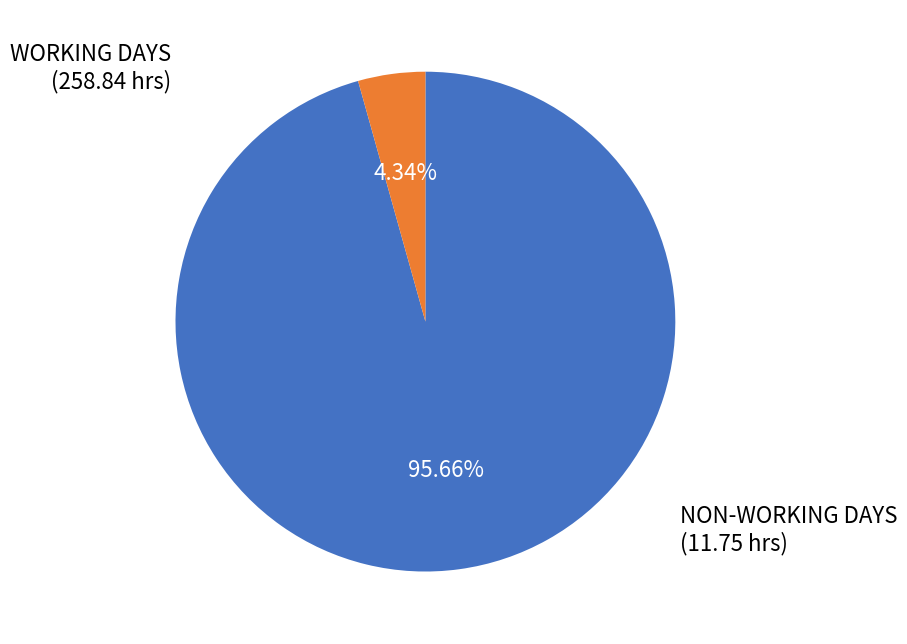

Rank the categories by value from lowest to highest.

NON-WORKING DAYS, WORKING DAYS